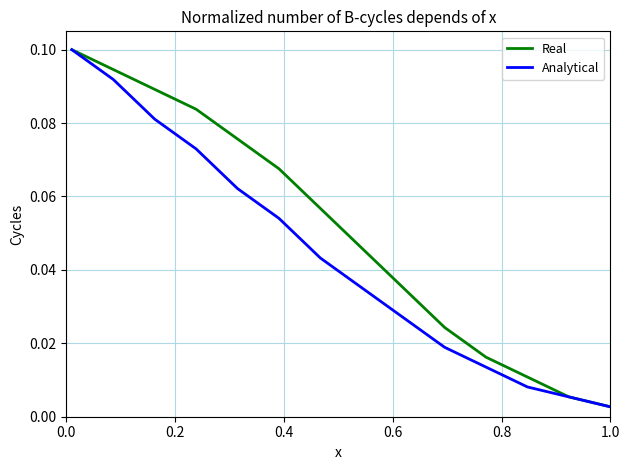

Which series has the largest total across all categories?

Real